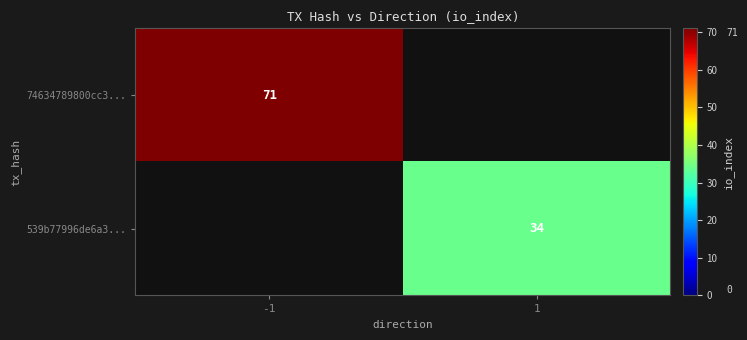

The value of 539b77996de6a3... at 1 is 8. True or false?

False